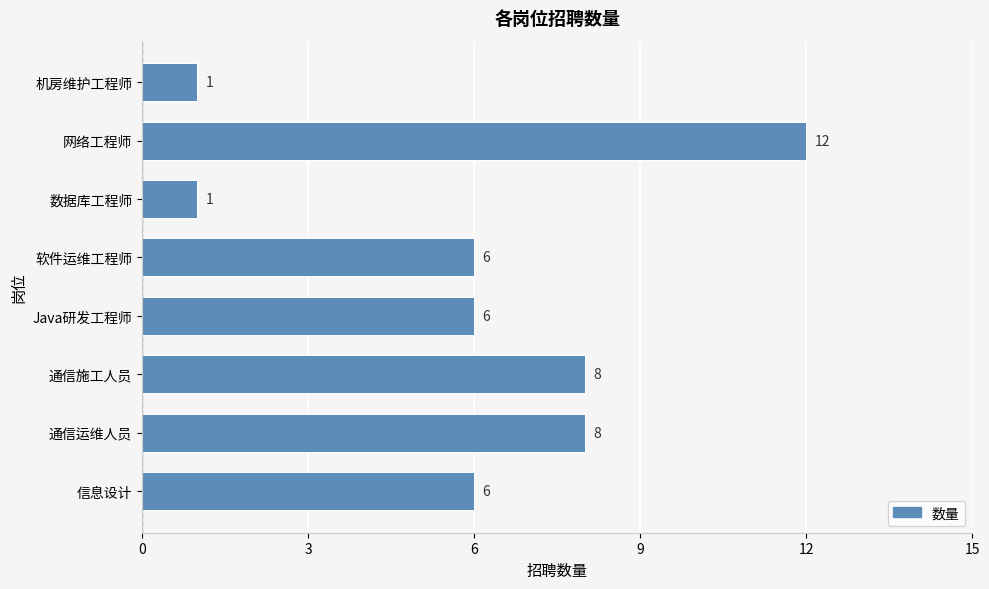

What is the difference between the maximum and second lowest values?

11